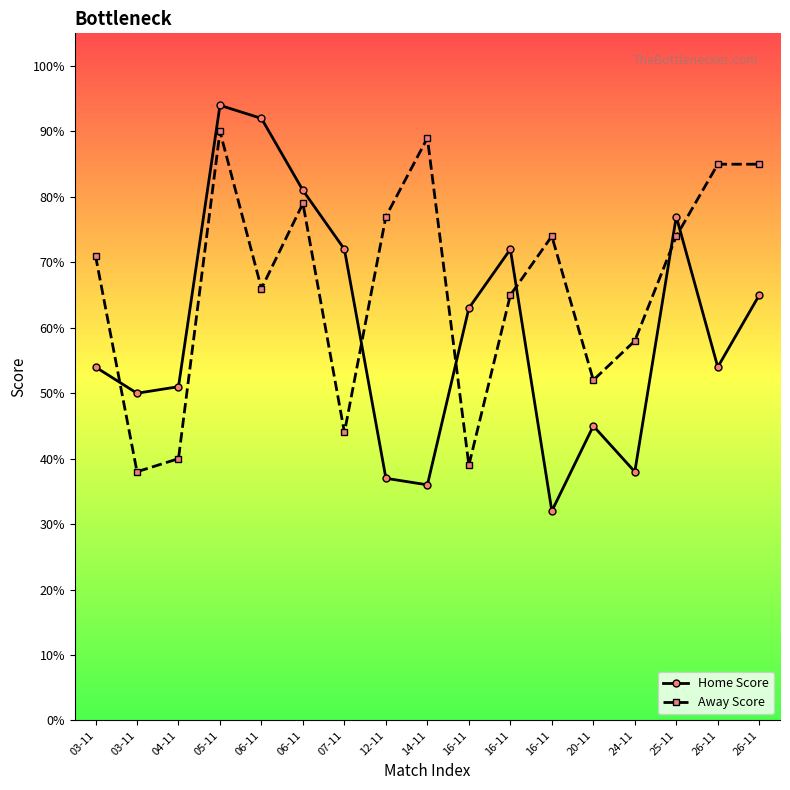

What is the difference between the maximum and minimum values in the Away Score series?

52